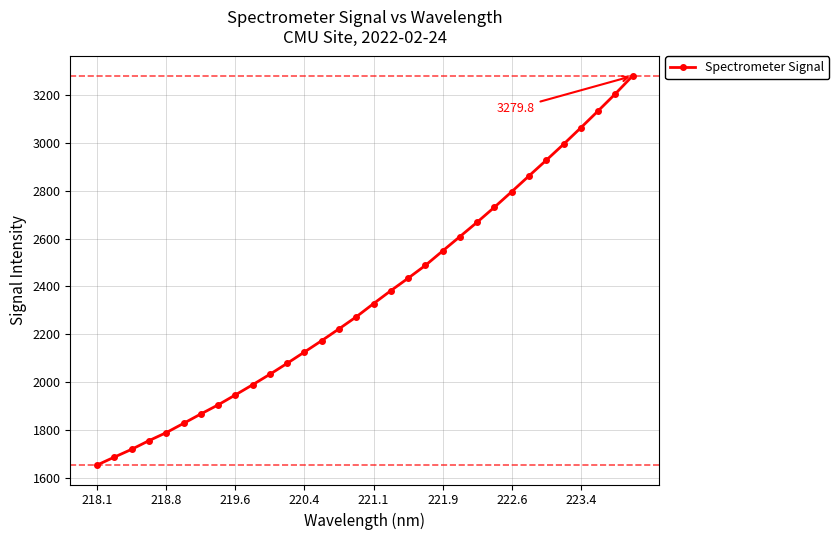

Reading right to left, what are all the values shown in this chart?

3279.8	3204.8	3133.3	3063.0	2994.2	2927.5	2862.1	2796.1	2731.3	2668.8	2608.4	2548.5	2488.0	2434.4	2382.4	2328.3	2273.1	2222.8	2173.5	2126.0	2078.8	2032.9	1989.1	1946.5	1904.8	1866.8	1827.5	1788.9	1755.3	1719.1	1686.6	1653.4